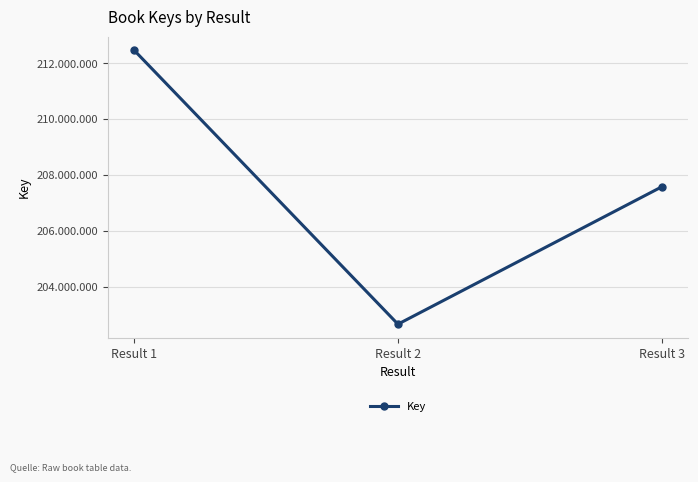

Read the value at Result 3, to the nearest 100.

207576000